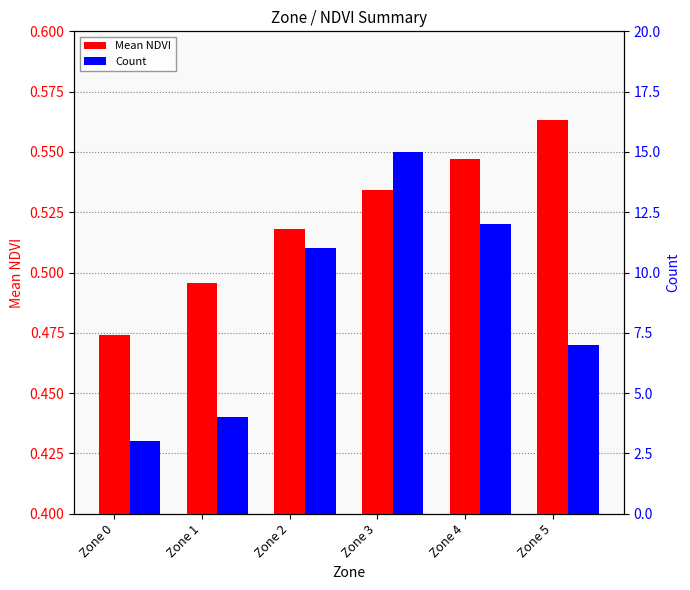

What is the difference between the maximum and minimum values in the Count series?

12.0